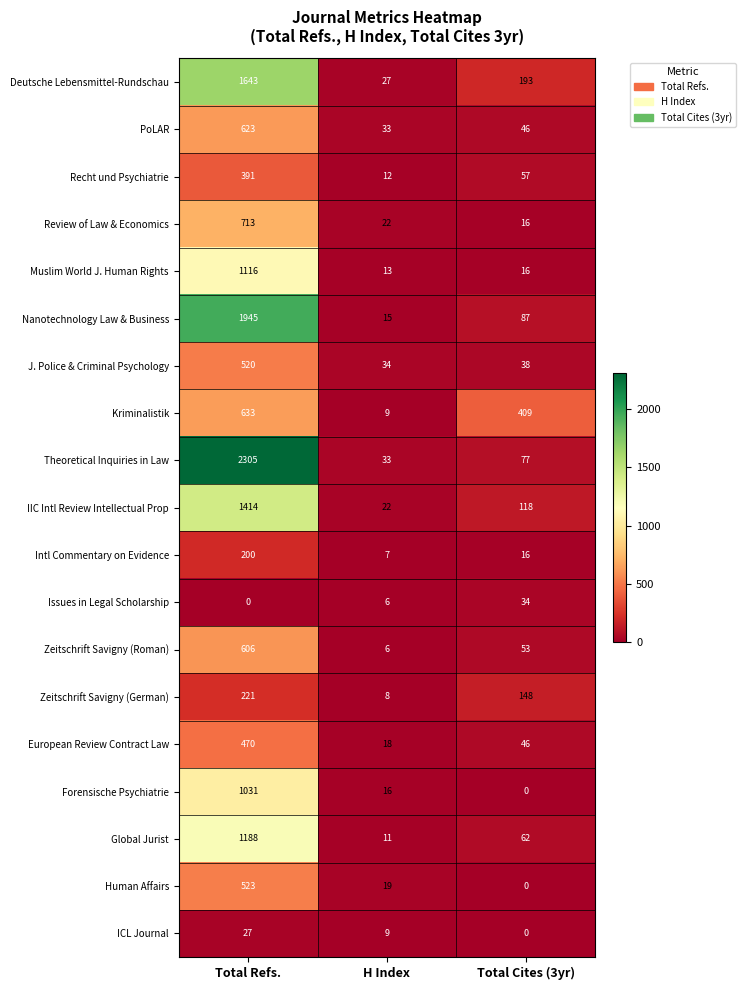

At which category is the sum across all series the highest?

Total Refs.